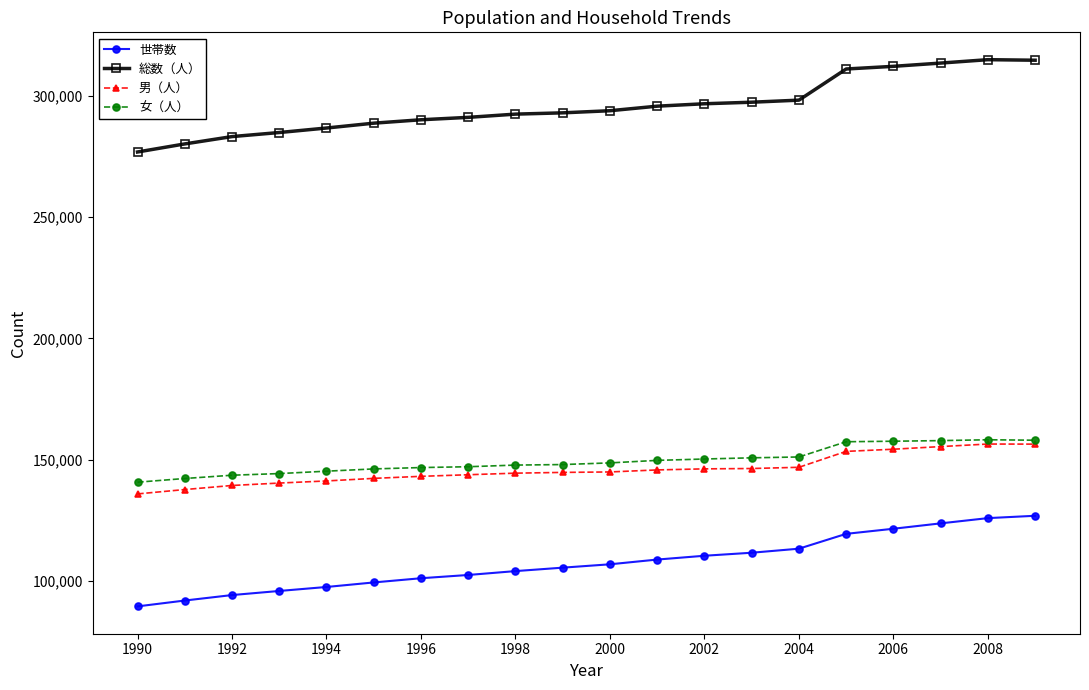

True or false: 世帯数 and 女（人） cross at least once.

False